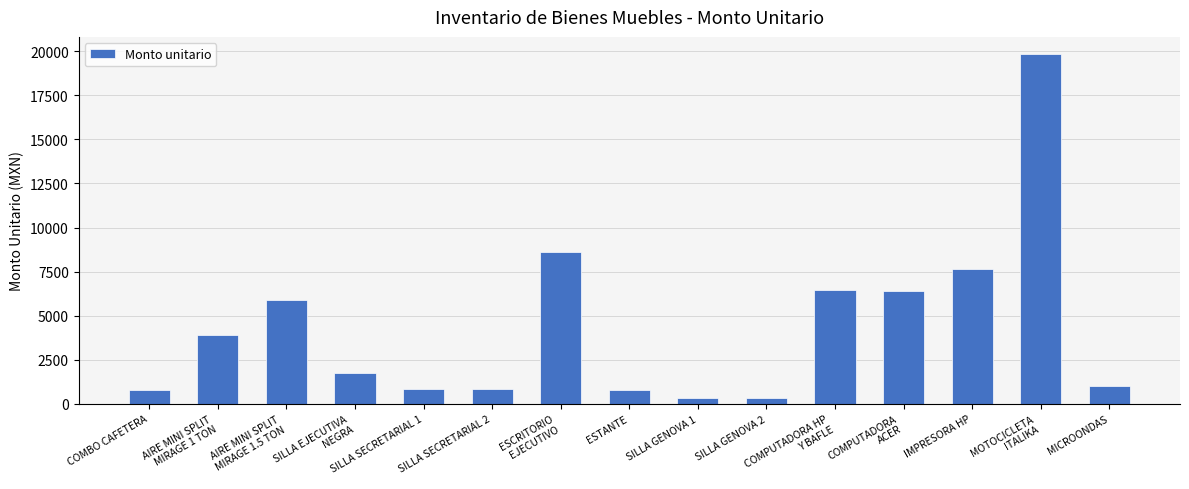

Are the bars horizontal?

No